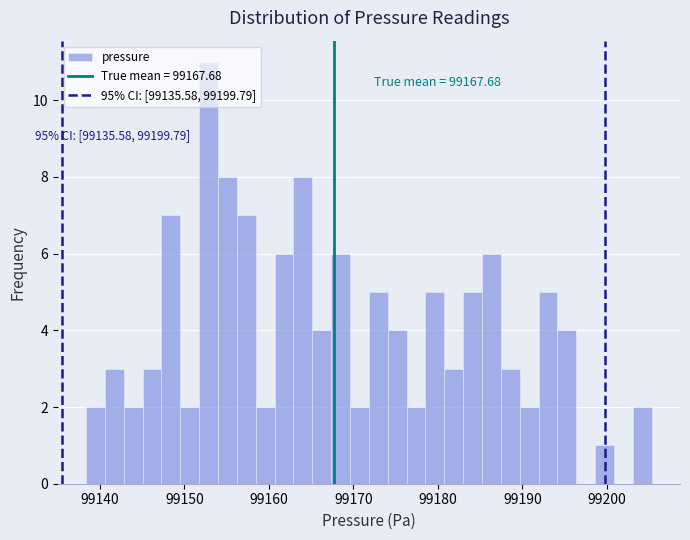

Around what value on the x-axis is the tallest bar? Give the approximate position of its centre, as read against the axis.

99153